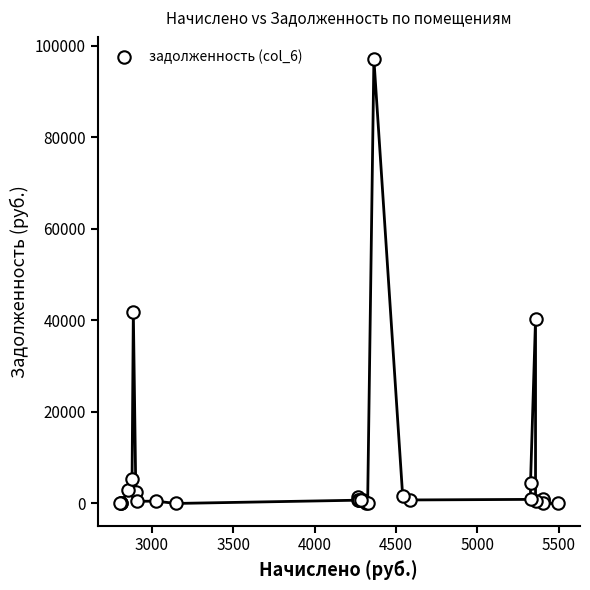

What Y value in the scatter plot is closest to 48536?

41861.5